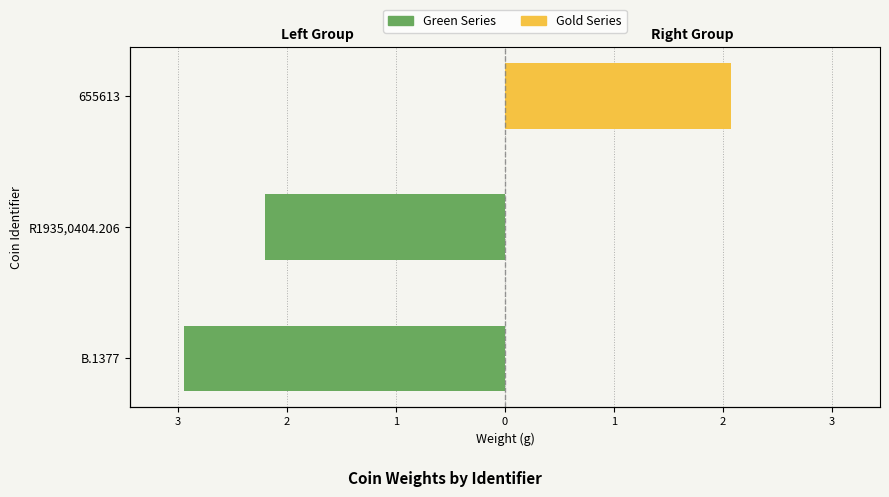

What is the difference between the Gold Series values at 655613 and B.1377?

2.1